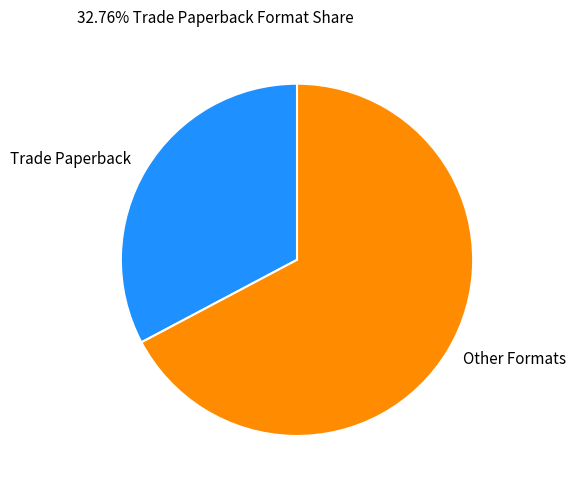

Is it true that Other Formats is 67% of the pie?

True